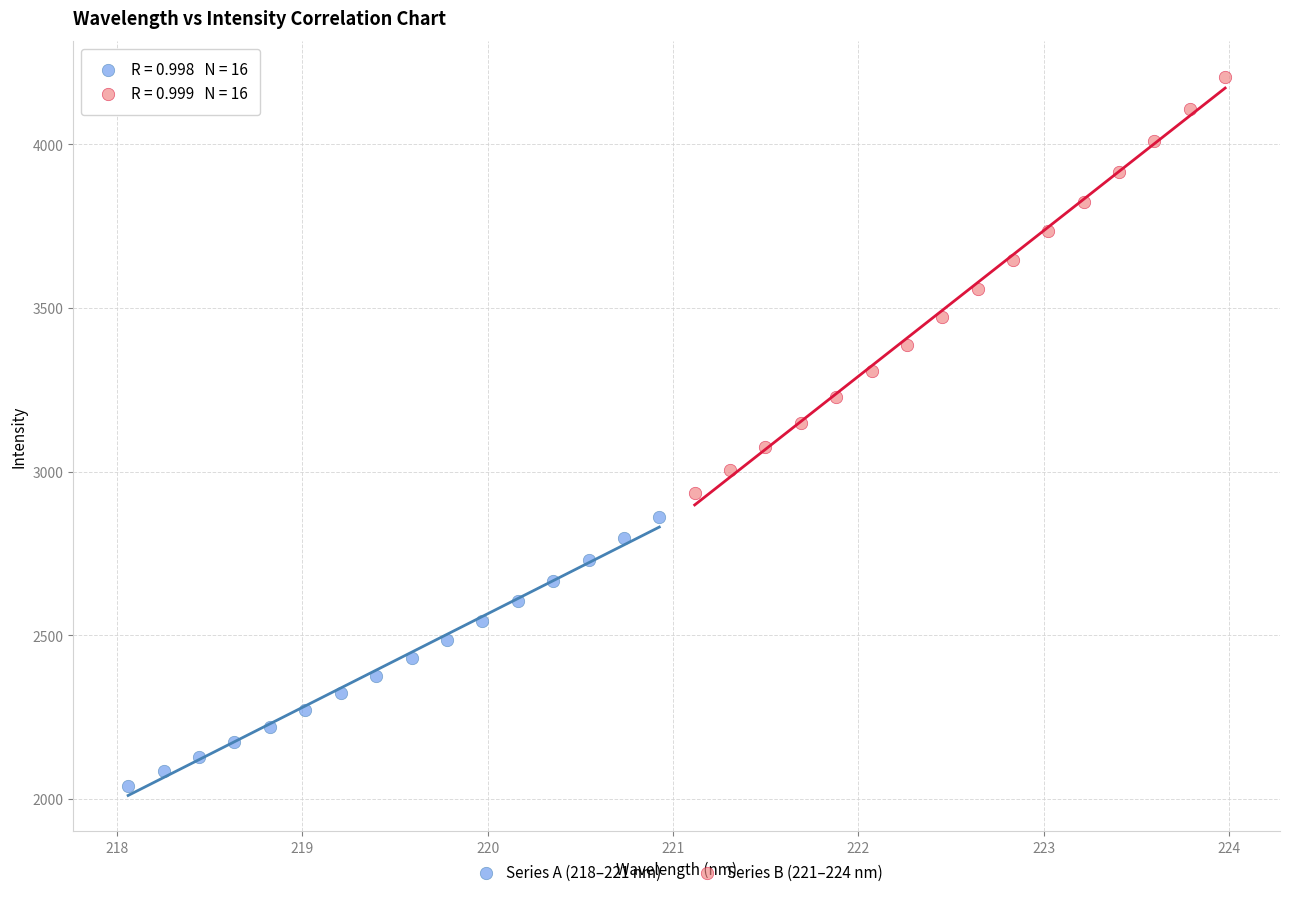

Which series reaches the minimum Y coordinate?

Series A (218–221 nm)